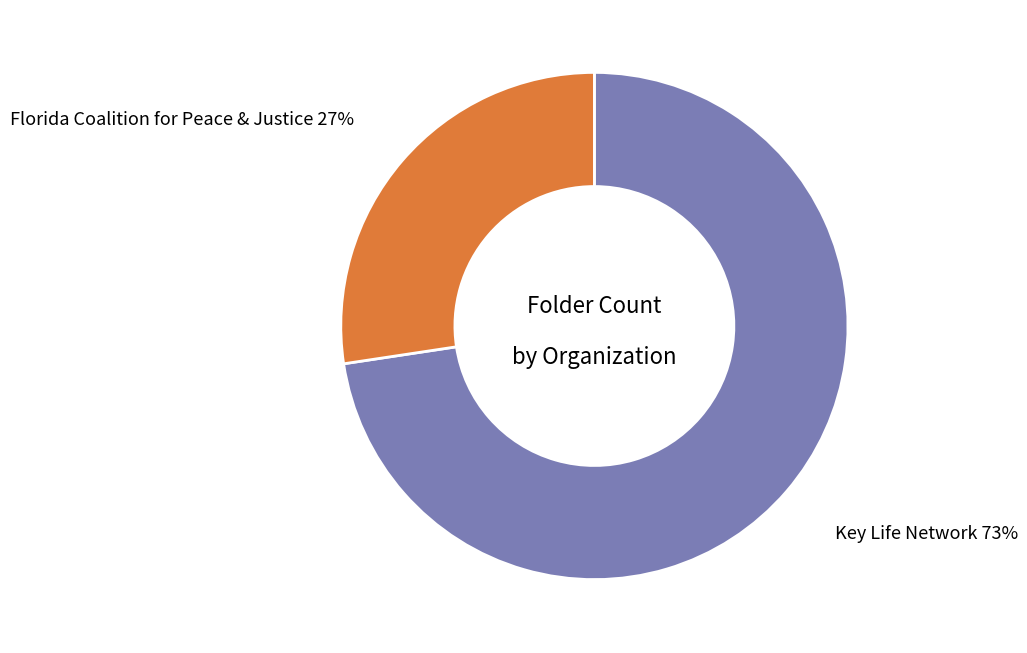

To the nearest percent, what is the average slice percentage?

50%